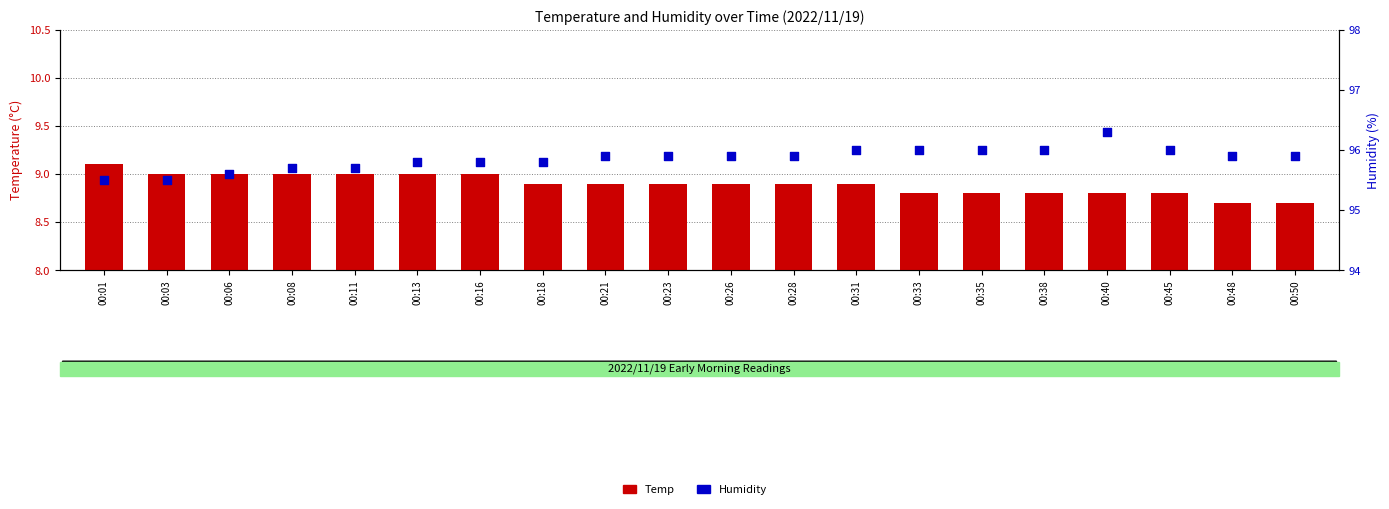

Which series has the largest total across all categories?

Humidity